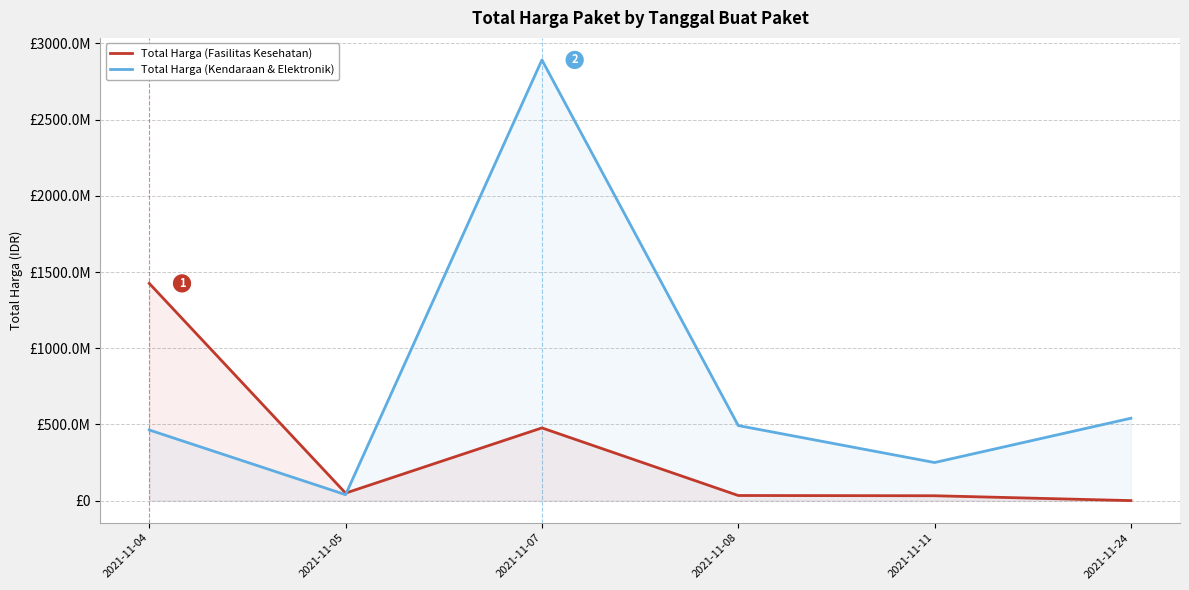

At how many categories does at least one series exceed 830414018?

2